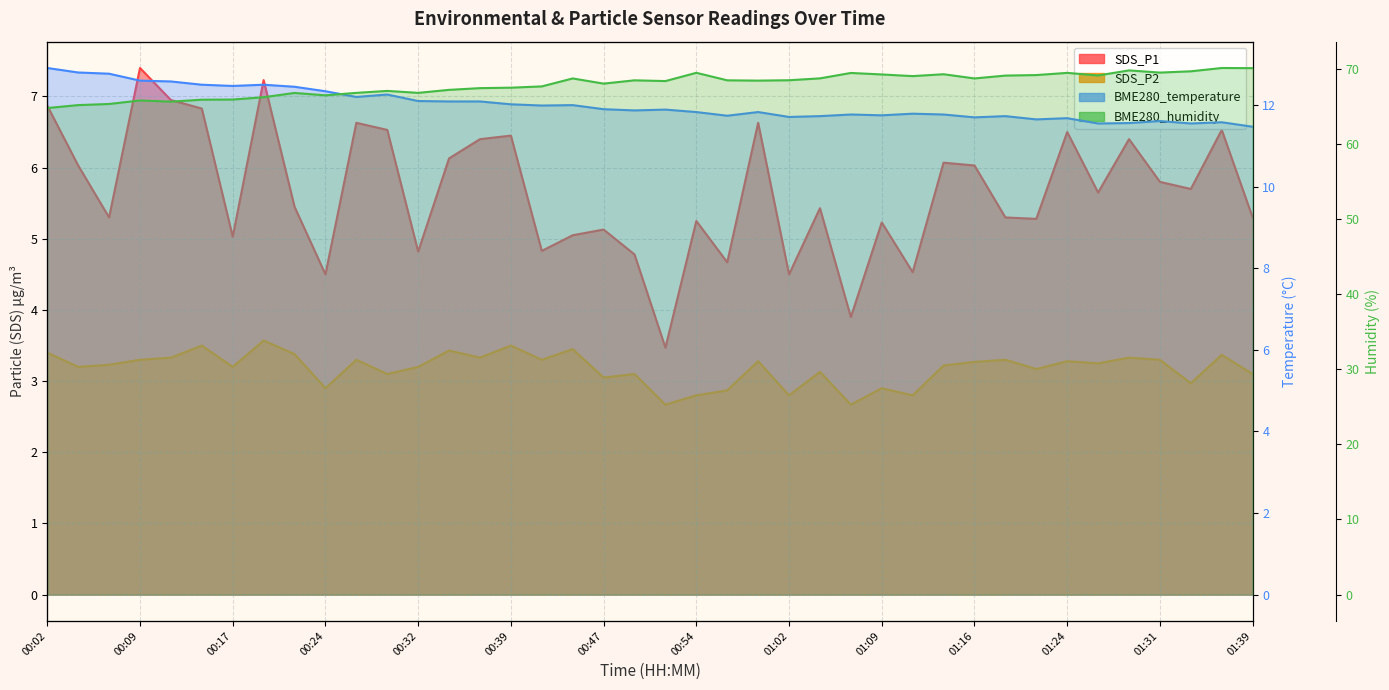

What is the minimum value shown in the chart?

2.7